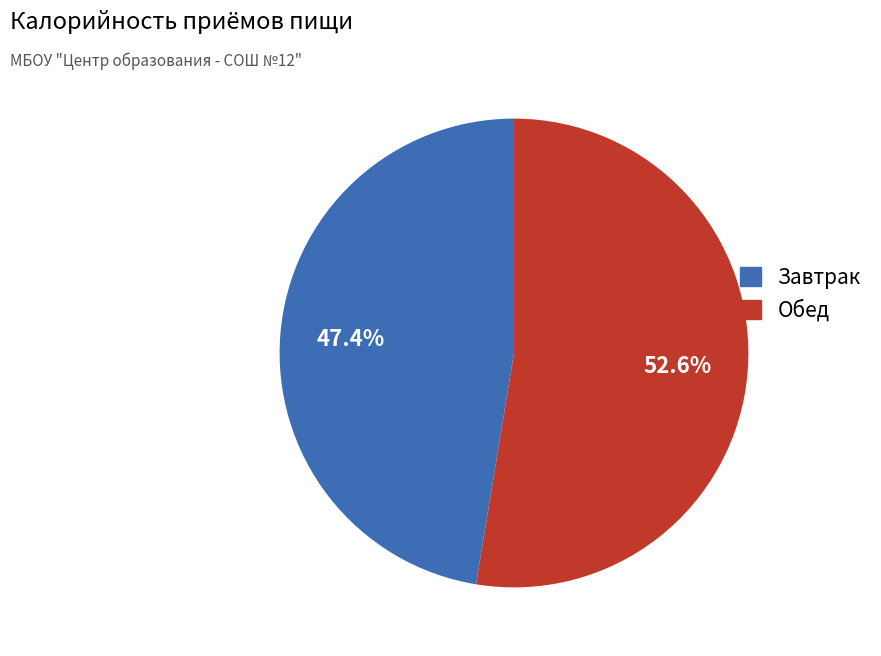

The Завтрак slice represents 55% of the pie. True or false?

False